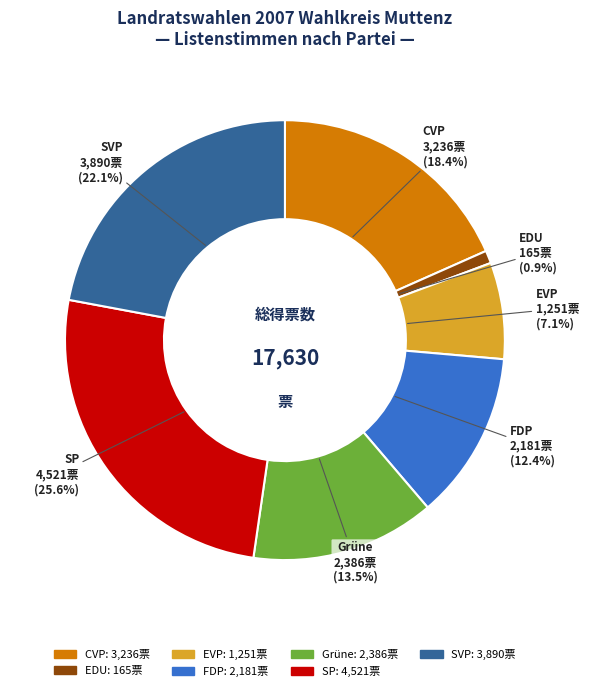

To the nearest percent, what is the difference between the Grüne and EDU slice percentages?

13%